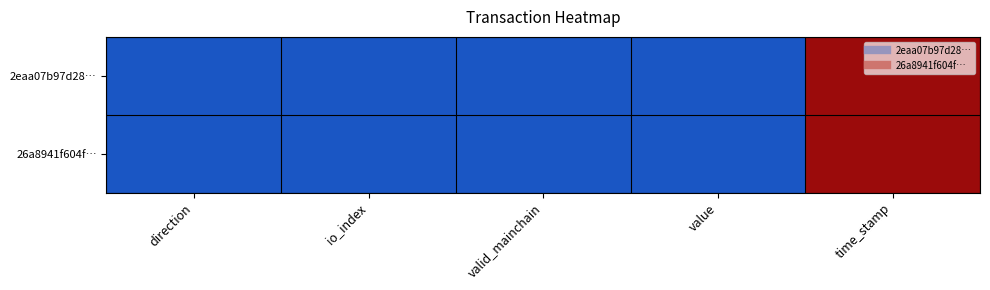

How many distinct data groups are displayed?

2